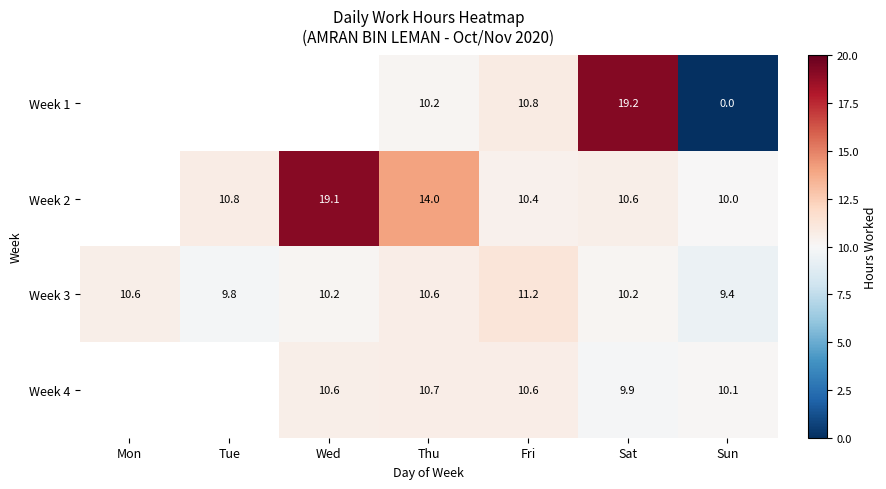

What is the spread (max minus min) of values at Fri?

0.8